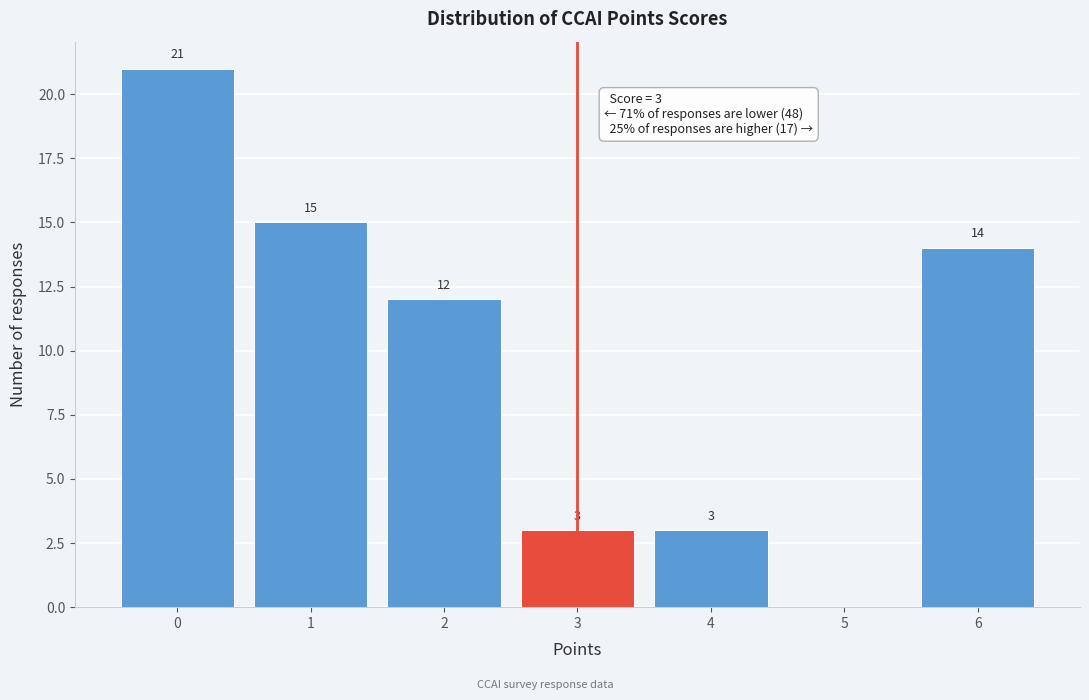

Which range on the x-axis has the tallest bar?

-0.5 to 0.5